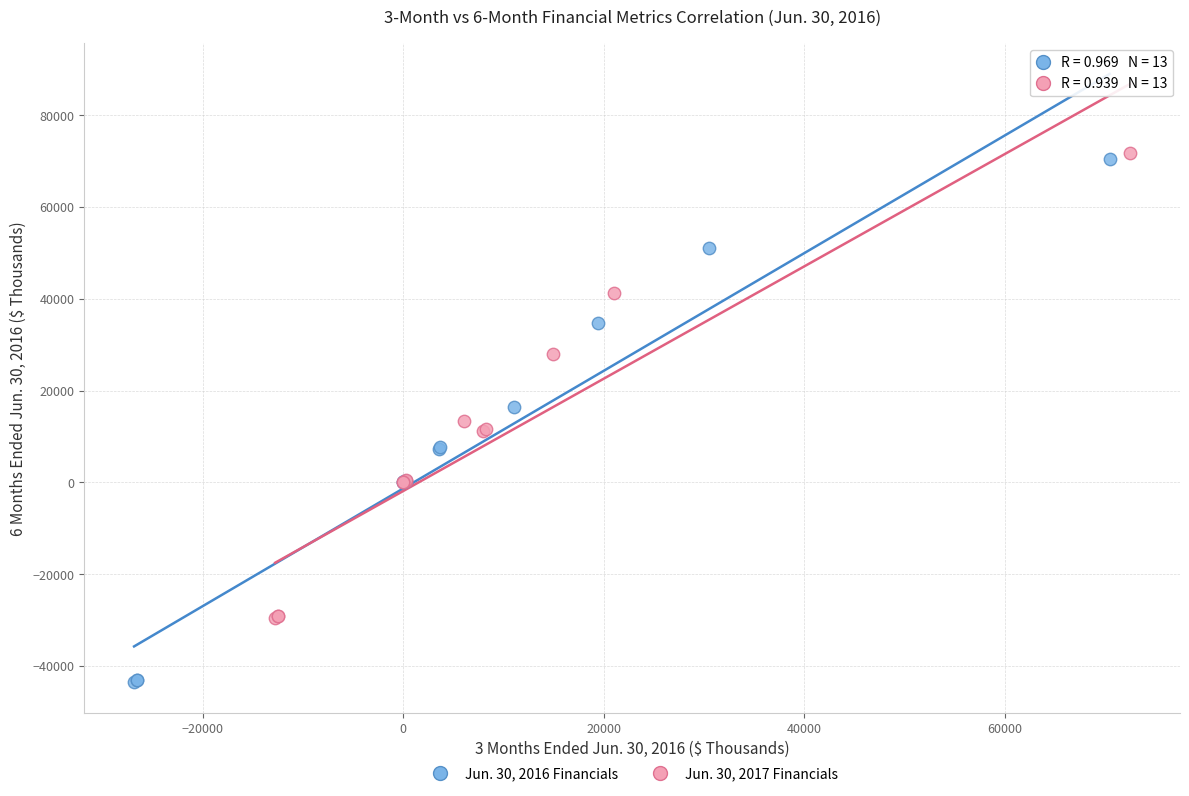

Which series reaches the minimum Y coordinate?

Jun. 30, 2016 Financials